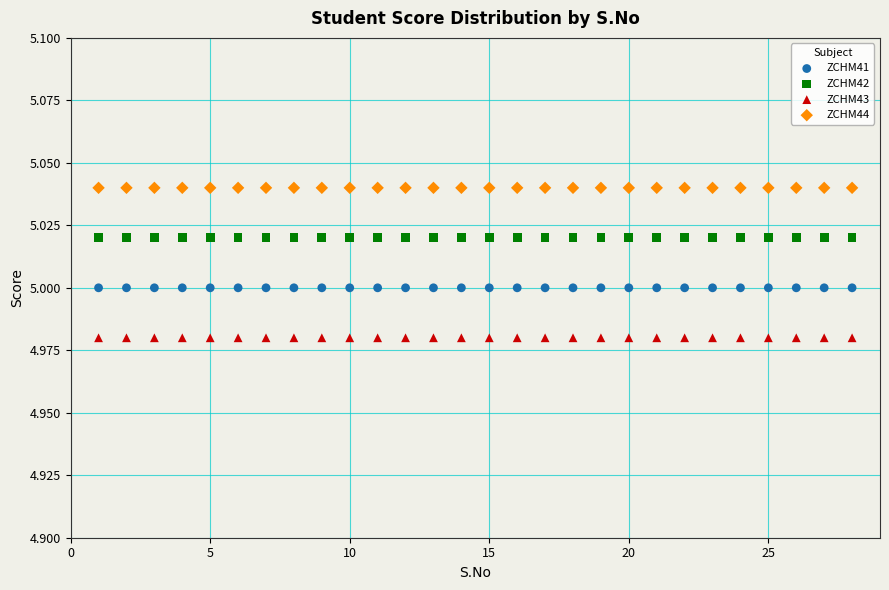

Which series reaches the minimum Y coordinate?

ZCHM43